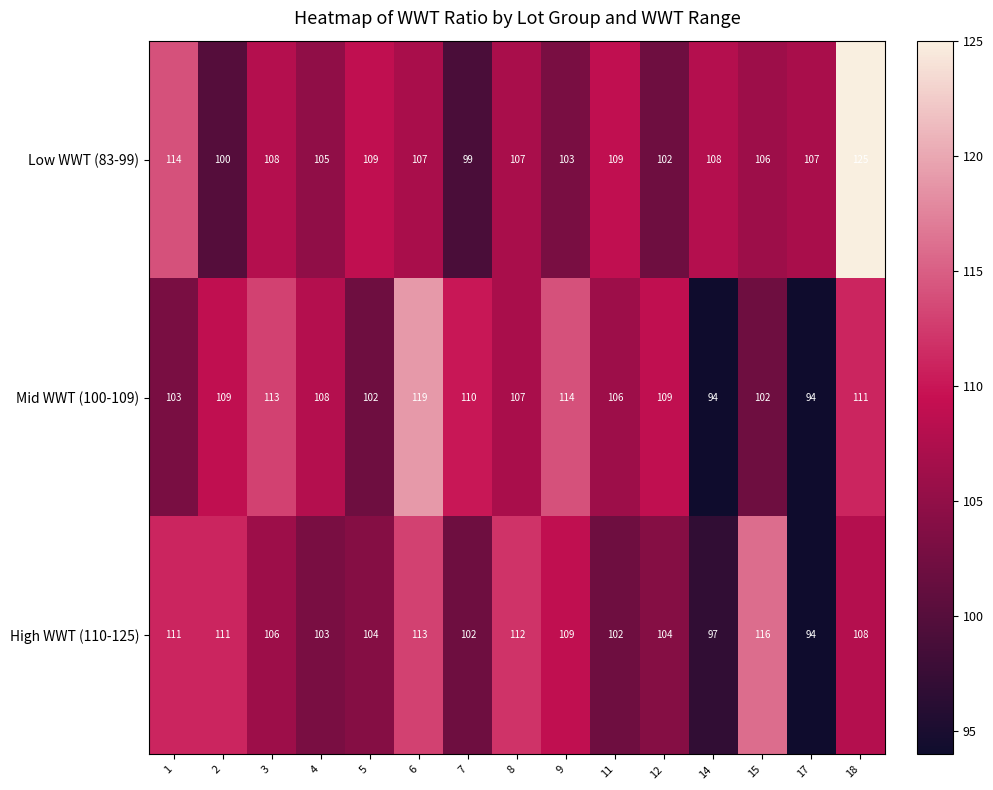

What is the total value across all series at 2?

320